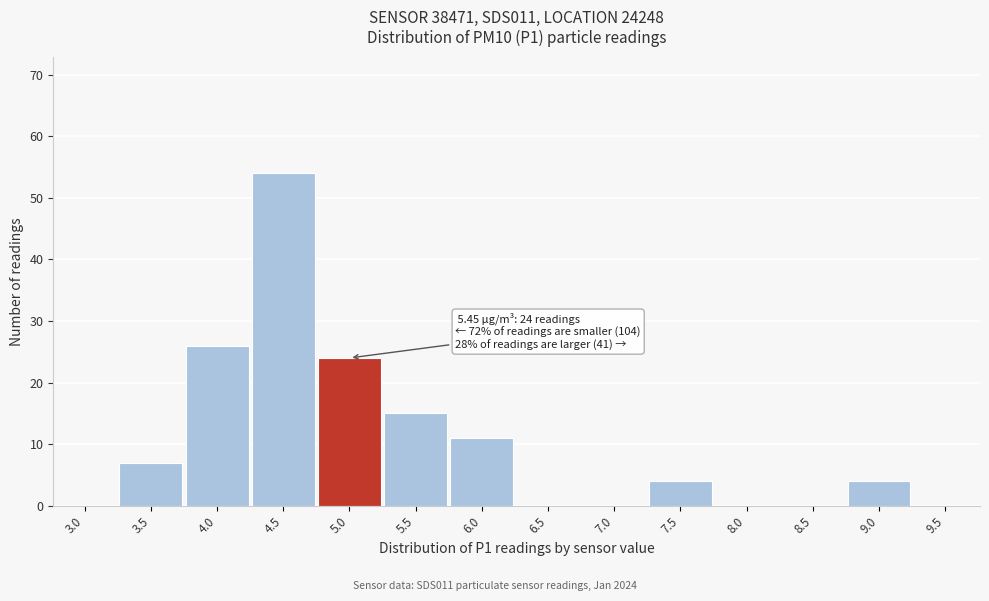

Reading right to left, list all the values displayed in this chart.

9.5=0	9.0=4	8.5=0	8.0=0	7.5=4	7.0=0	6.5=0	6.0=11	5.5=15	5.0=24	4.5=54	4.0=26	3.5=7	3.0=0